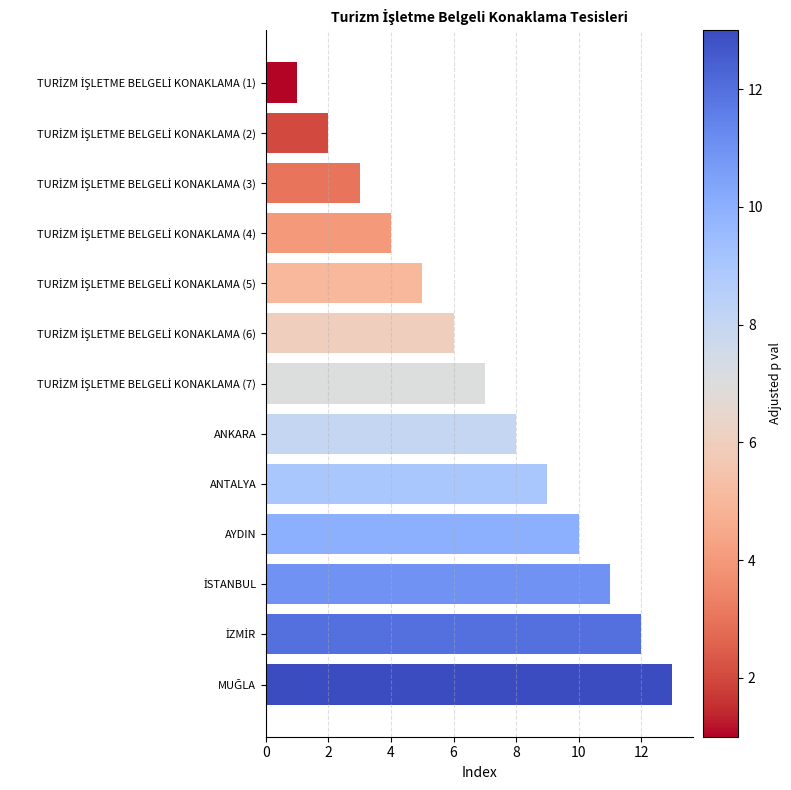

What is the average value?

7